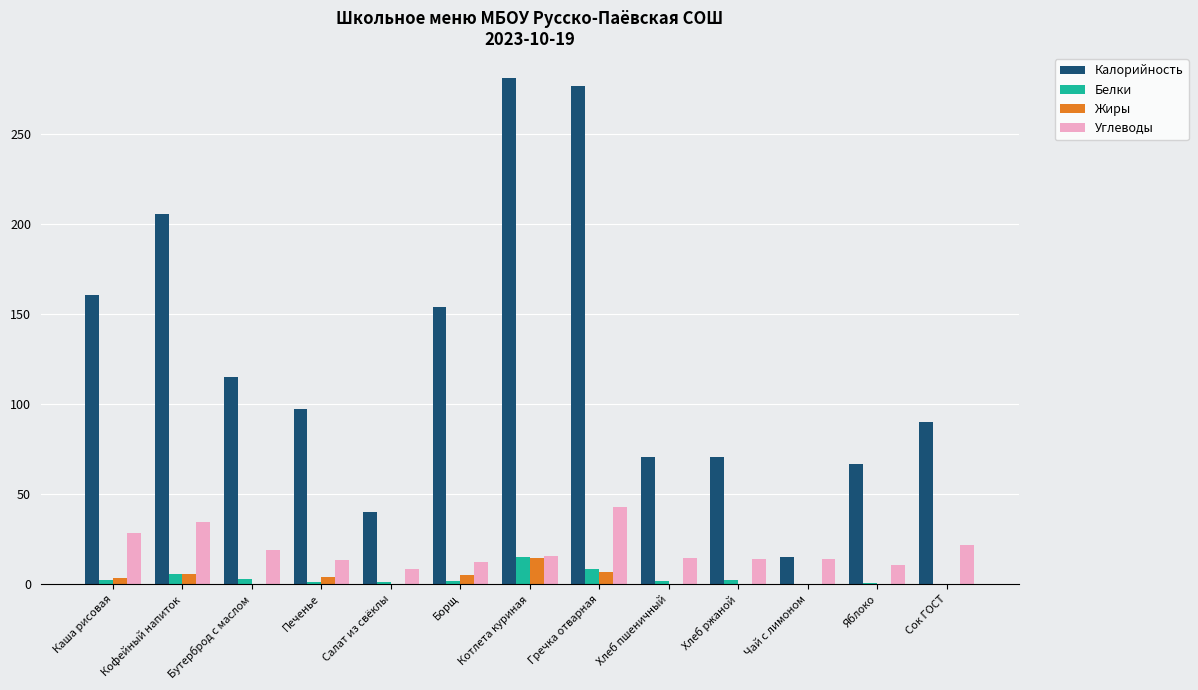

Is the value of Углеводы at Борщ greater than the value of Калорийность at Гречка отварная?

No